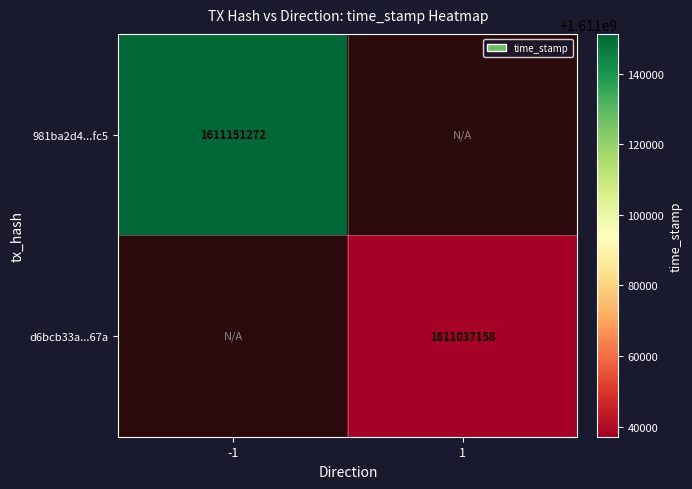

Is the value of d6bcb33a...67a at 1 greater than the value of 981ba2d4...fc5 at -1?

No